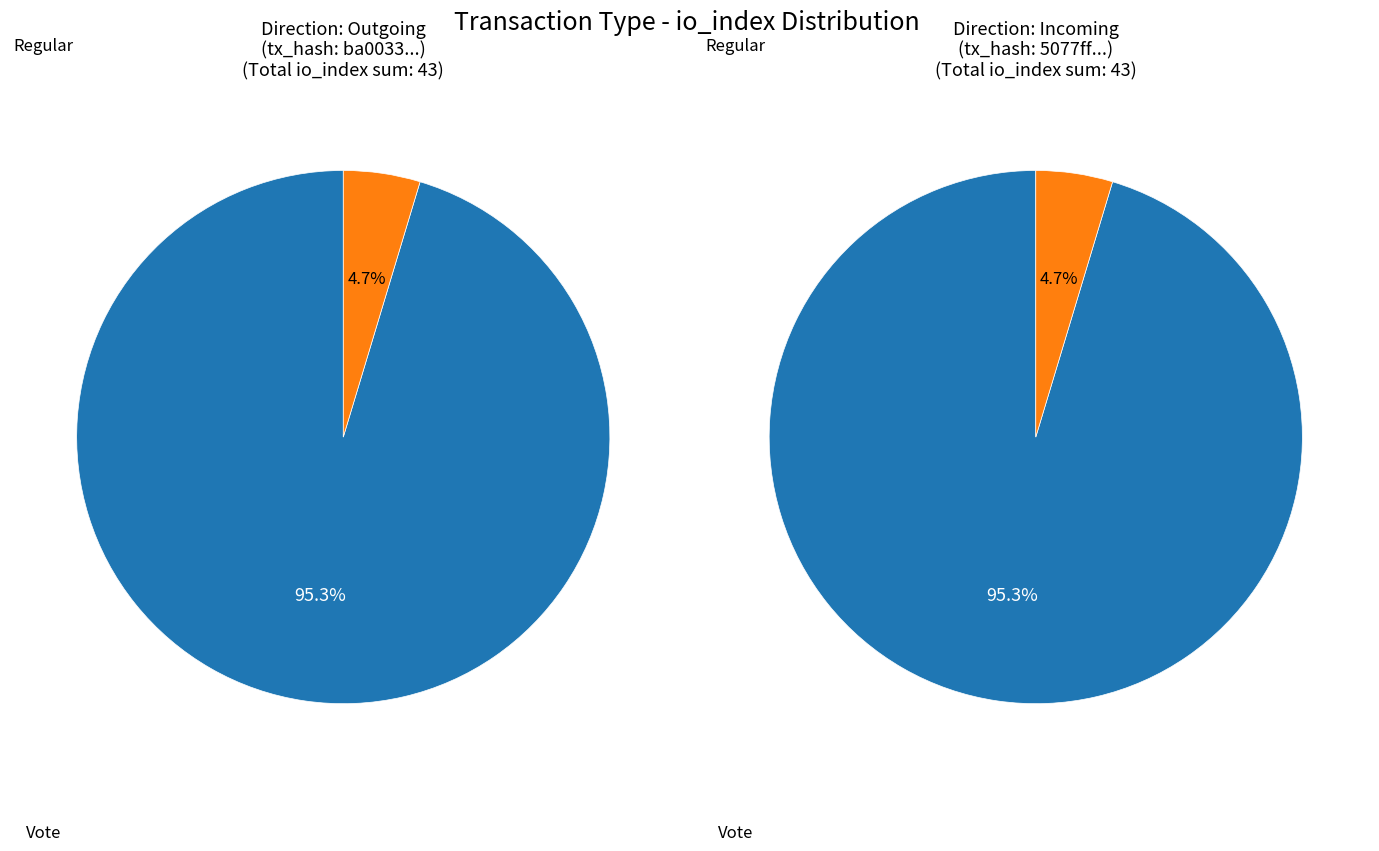

Approximately how many times larger is the value at Regular compared to Vote?

20.5